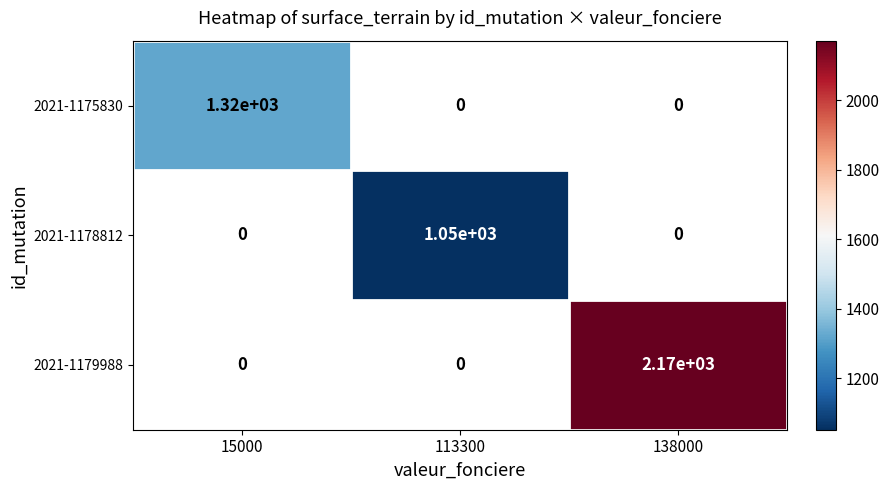

The 2021-1175830 series shows 2224 at 15000. True or false?

False